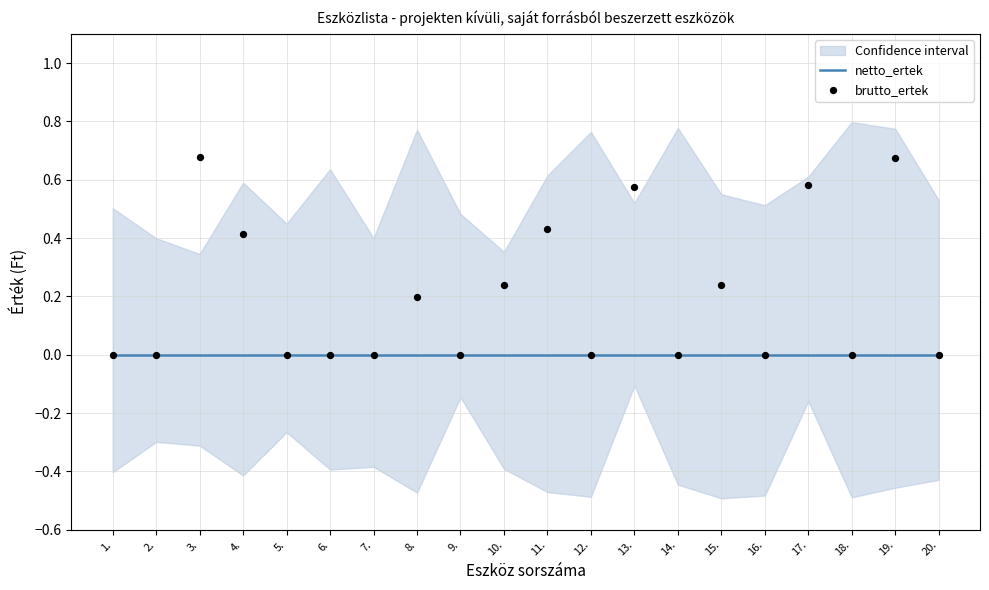

Which series has the largest Y range (max minus min)?

brutto_ertek